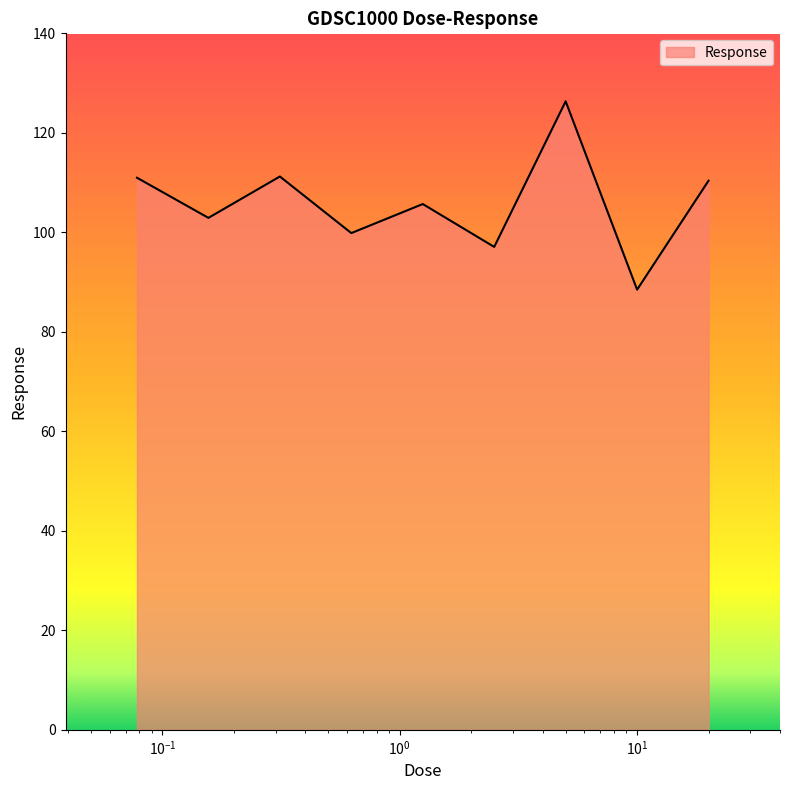

What is the minimum value shown in the chart?

88.5